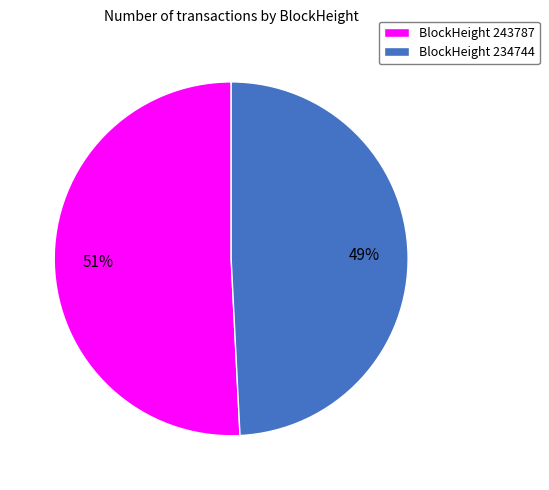

To the nearest percent, what is the average slice percentage?

50%